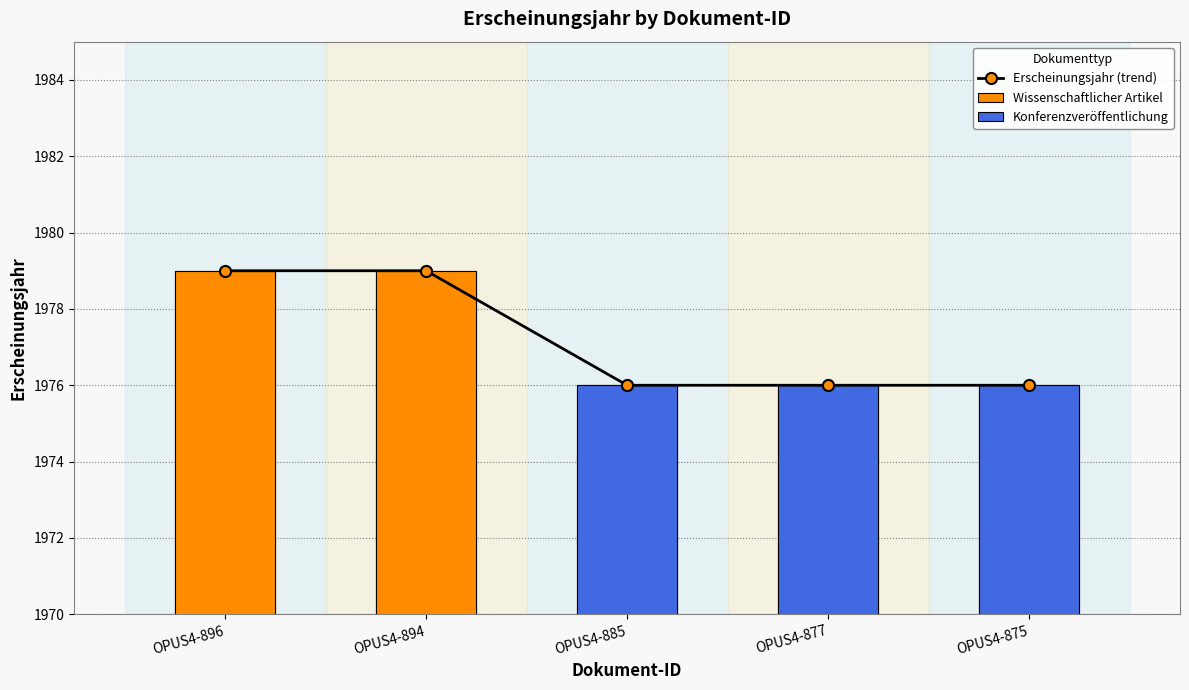

What is the value of the 2nd bar from the left?

1979